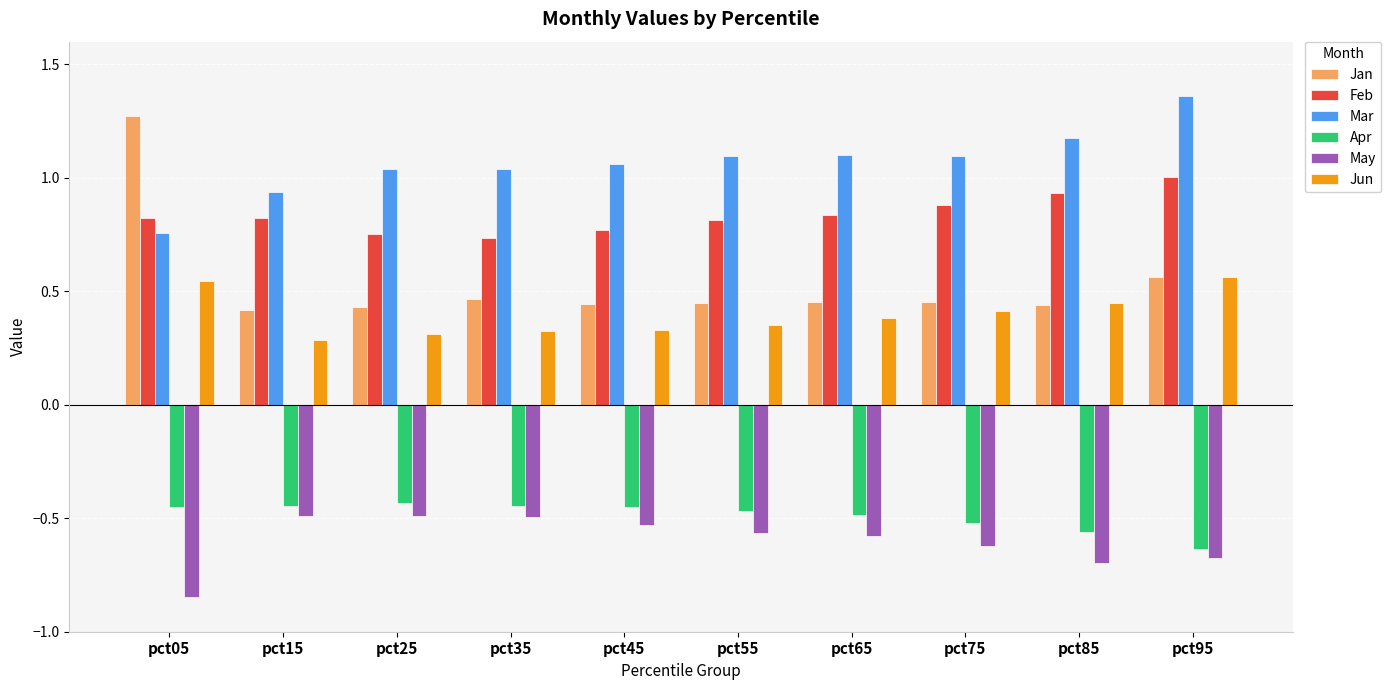

What are all the series names shown in the legend?

Jan, Feb, Mar, Apr, May, Jun